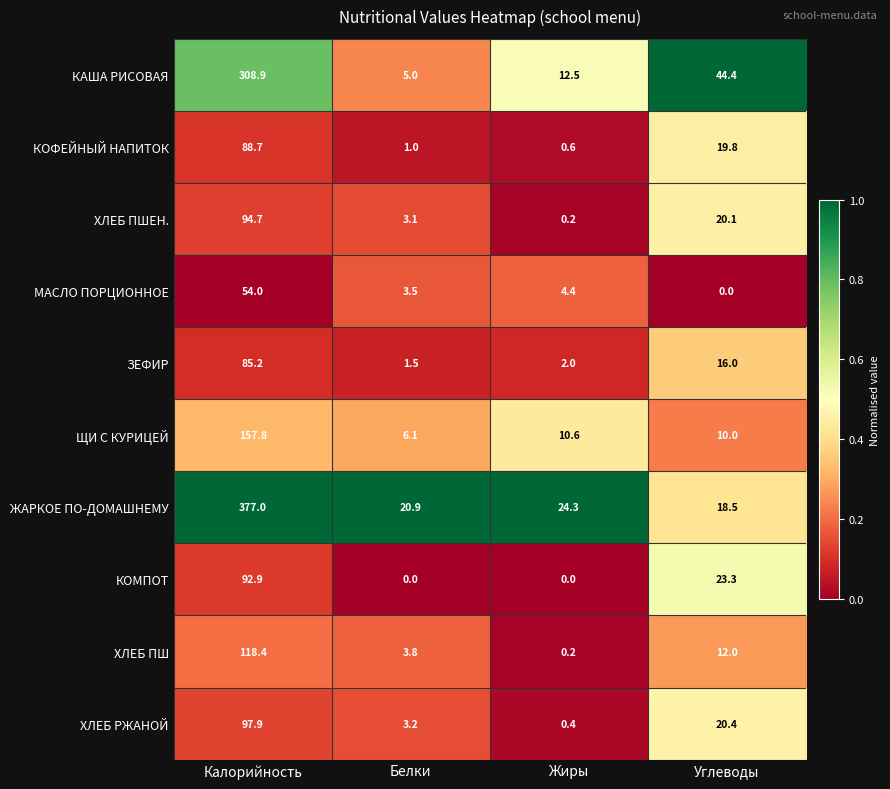

What is the maximum value for КОМПОТ?

92.9